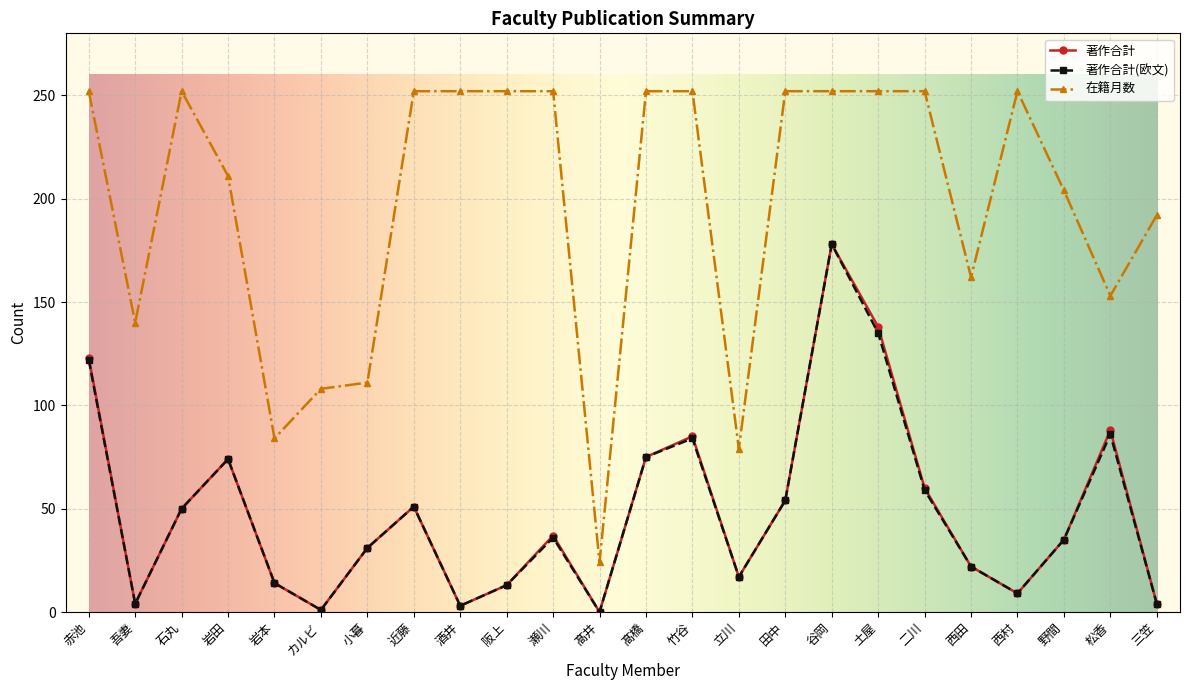

At which label does 著作合計(欧文) first exceed 36?

赤池